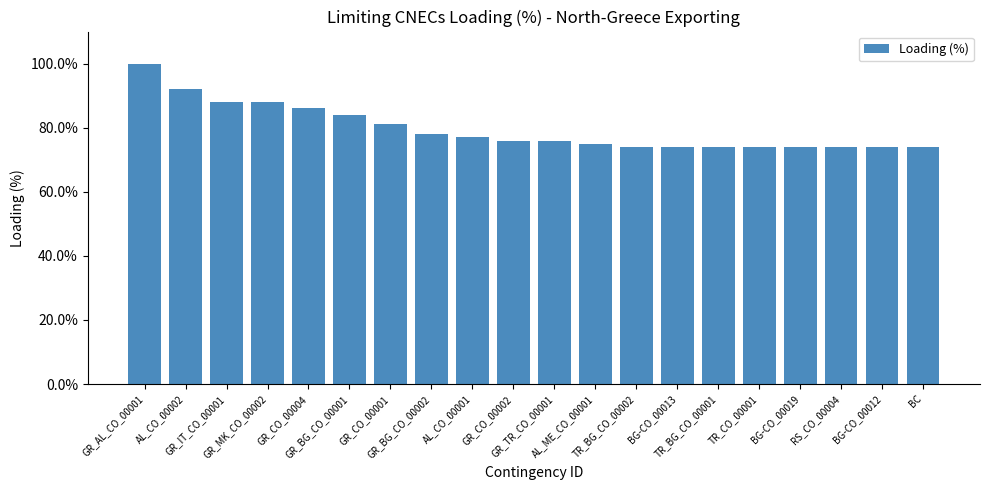

Reading left to right, extract all data points from this chart.

GR_AL_CO_00001=100	AL_CO_00002=92	GR_IT_CO_00001=88	GR_MK_CO_00002=88	GR_CO_00004=86	GR_BG_CO_00001=84	GR_CO_00001=81	GR_BG_CO_00002=78	AL_CO_00001=77	GR_CO_00002=76	GR_TR_CO_00001=76	AL_ME_CO_00001=75	TR_BG_CO_00002=74	BG-CO_00013=74	TR_BG_CO_00001=74	TR_CO_00001=74	BG-CO_00019=74	RS_CO_00004=74	BG-CO_00012=74	BC=74